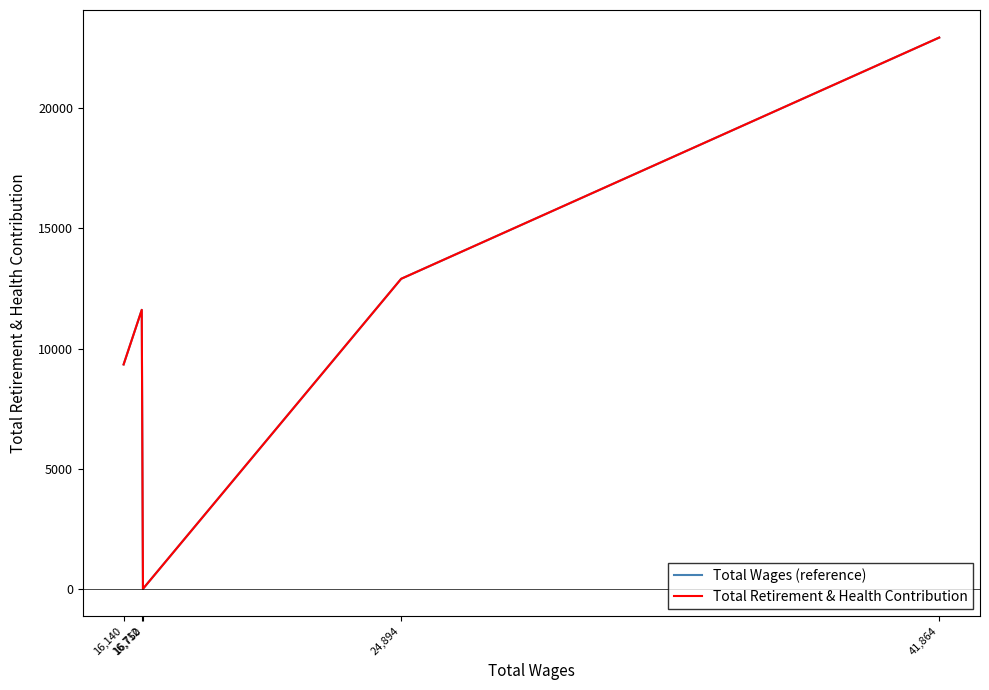

Reading left to right, what are all the values shown in this chart?

Total Wages (reference): 41,864=22941	24,894=12902	16,750=0	16,712=11609	16,140=9338
Total Retirement & Health Contribution: 41,864=22941	24,894=12902	16,750=0	16,712=11609	16,140=9338